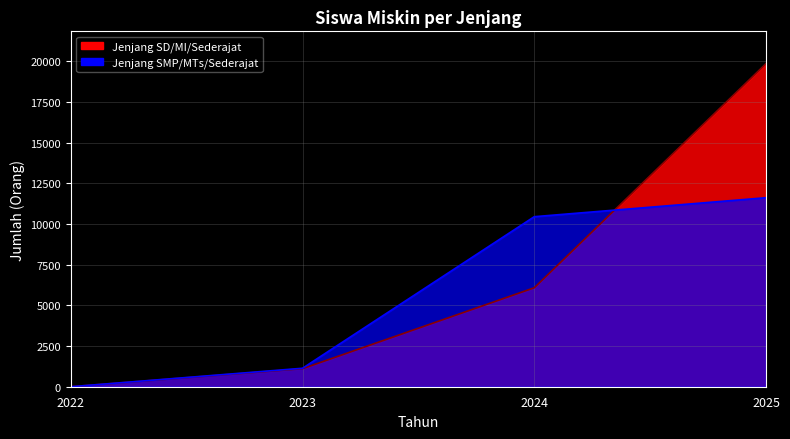

What is the approximate value of Jenjang SMP/MTs/Sederajat at 2025?

11616